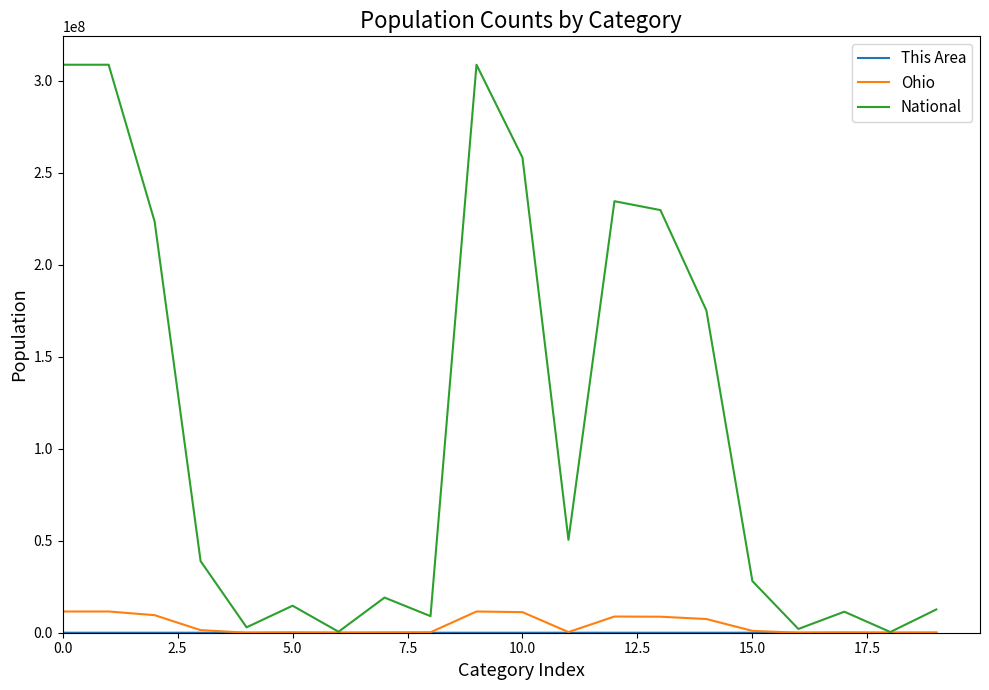

What is the maximum value shown in the chart?

308745538